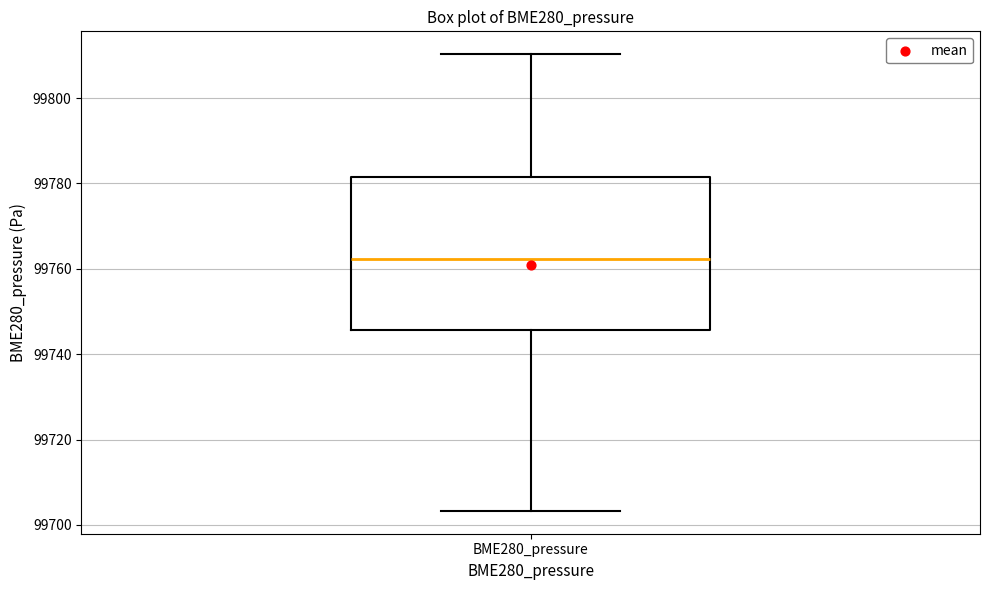

Transcribe this box plot: give where the median line is, the range the box spans, and where the two whiskers end, as read against the y-axis. The values are not printed on the chart, so give them approximately, as read against the axis.

median 99762, box 99746 to 99782, whiskers 99704 to 99810